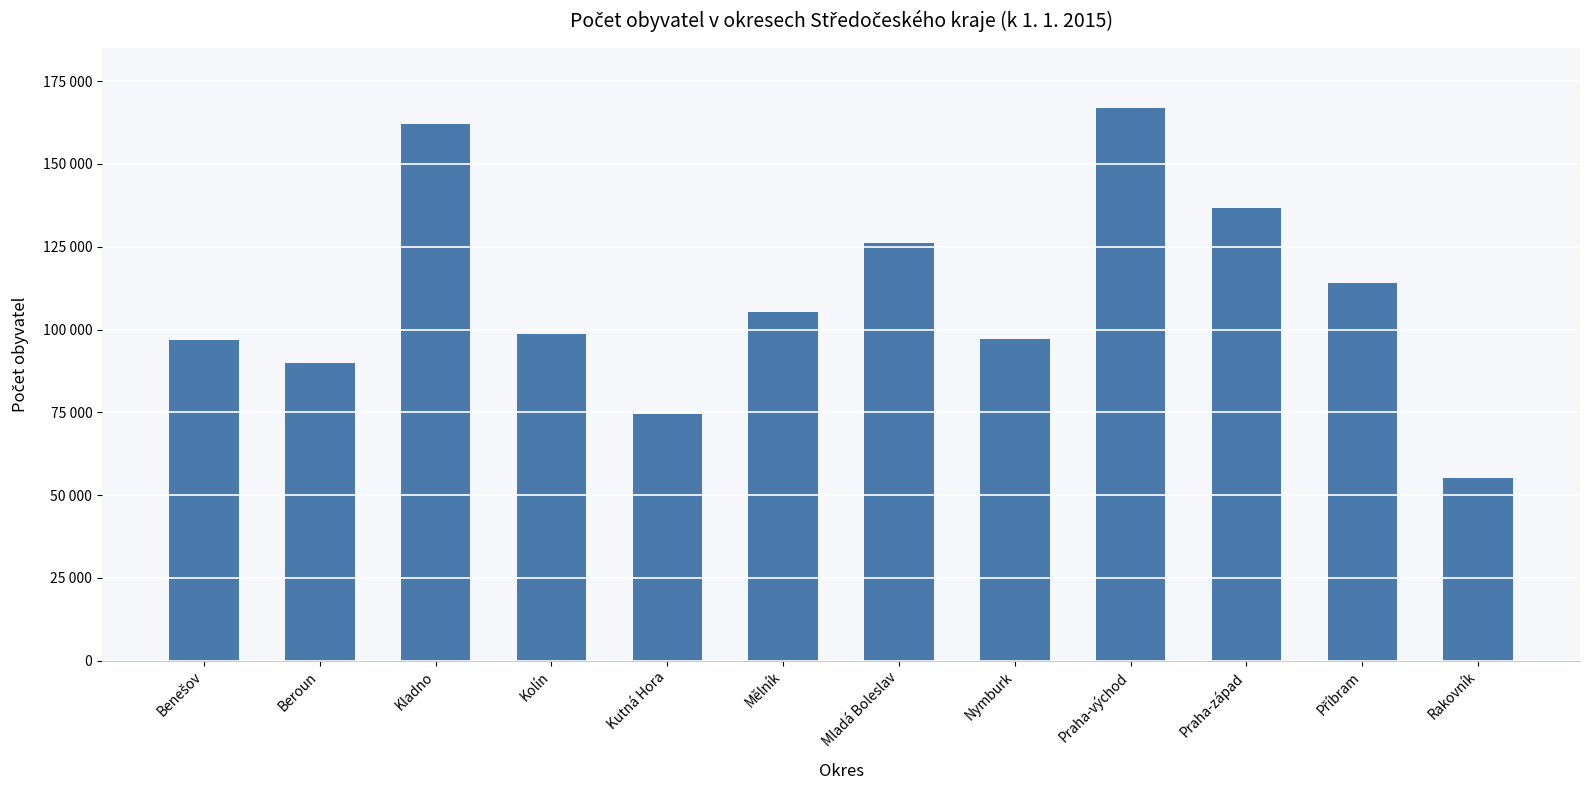

Reading left to right, transcribe all the data shown in this chart.

96944	89903	162104	98589	74427	105402	126113	96999	166799	136672	114127	55276